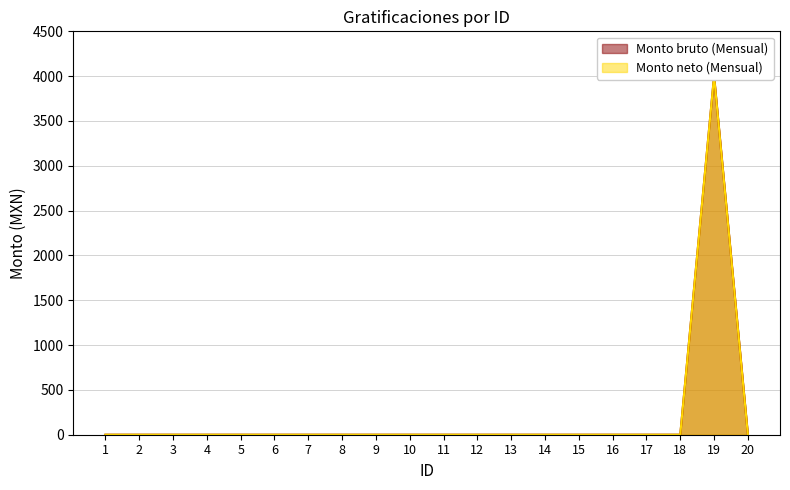

List the series in order of their peak value, highest first.

Monto bruto (Mensual), Monto neto (Mensual)